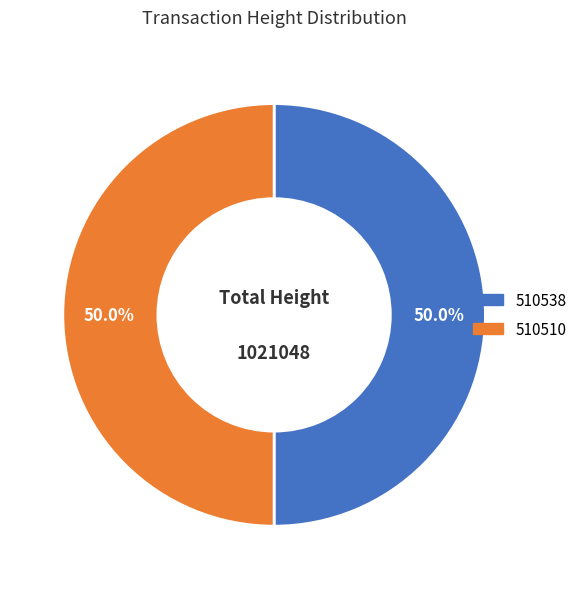

Approximately how many times larger is the value at 510538 compared to 510510?

1.0